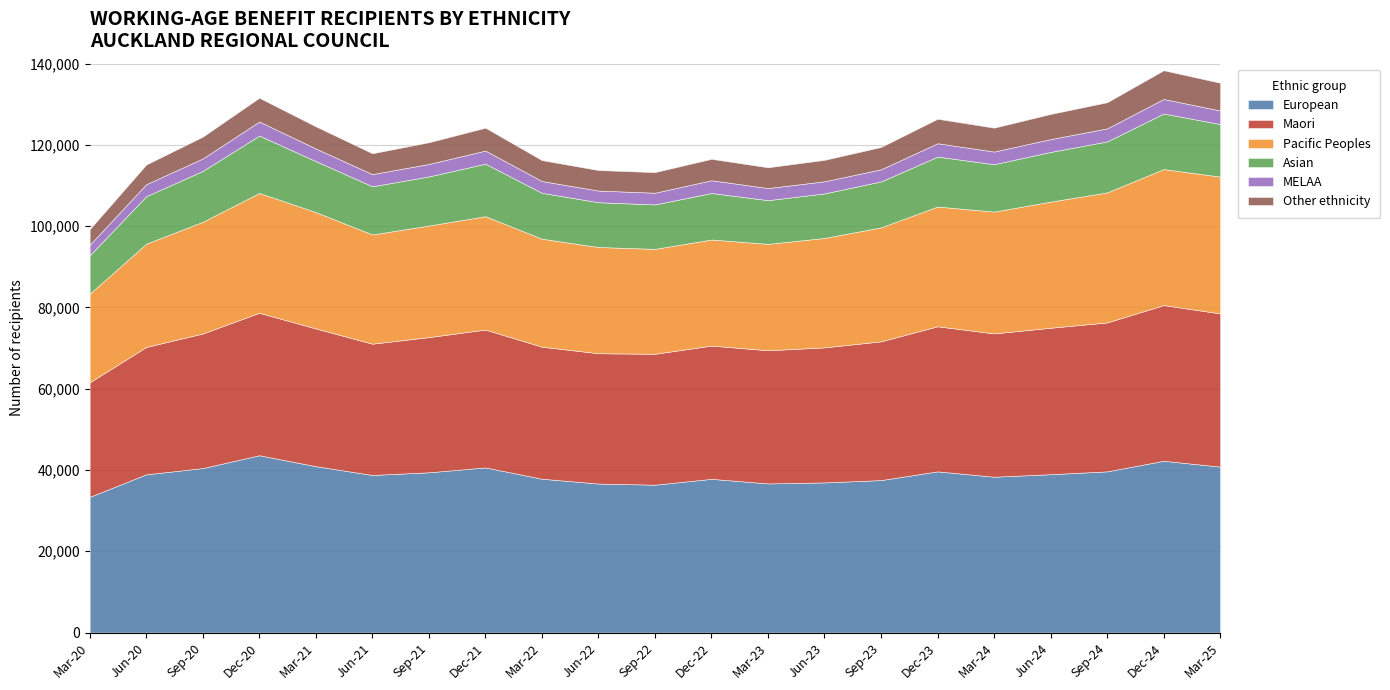

Does the chart have visible grid lines?

Yes